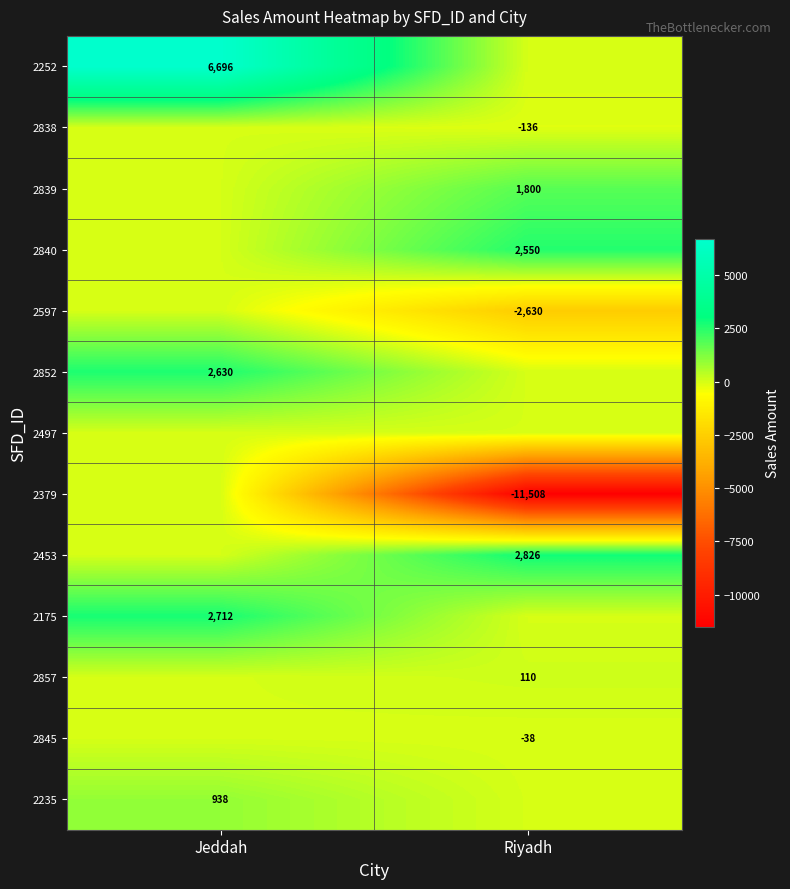

What is the greatest value displayed?

6696.0